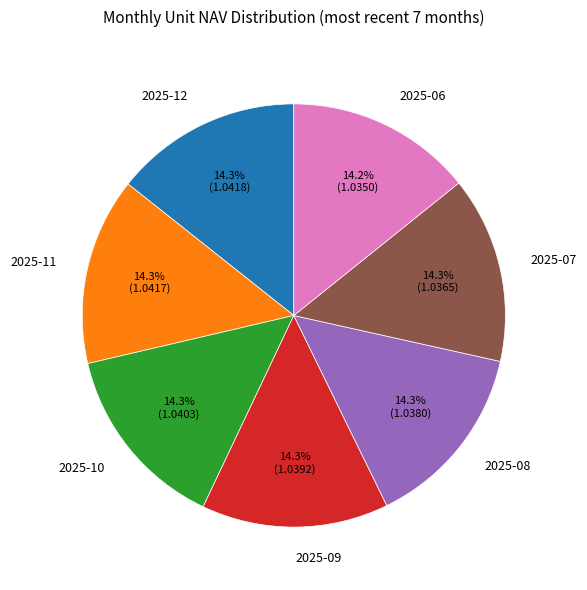

Is there any slice that represents more than half of the pie?

No